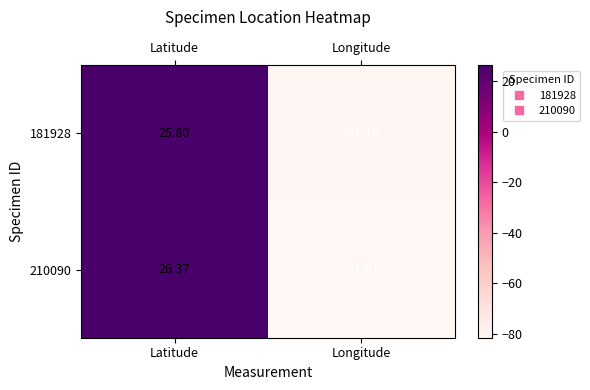

At which label does 210090 first exceed 26?

Latitude